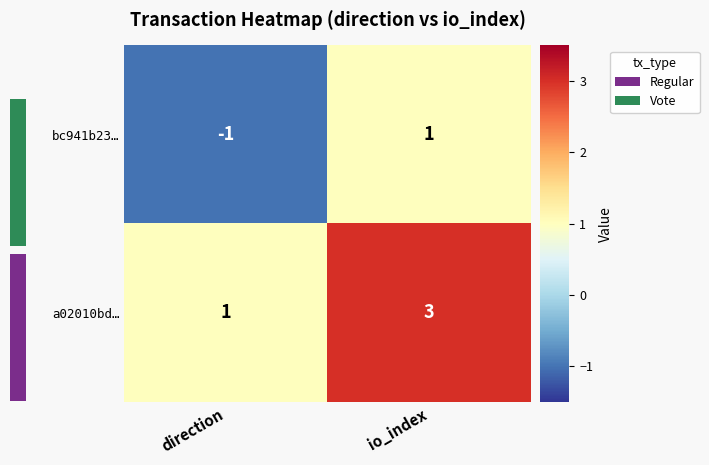

Reading left to right, transcribe all the data shown in this chart.

bc941b23…: direction=-1	io_index=1
a02010bd…: direction=1	io_index=3